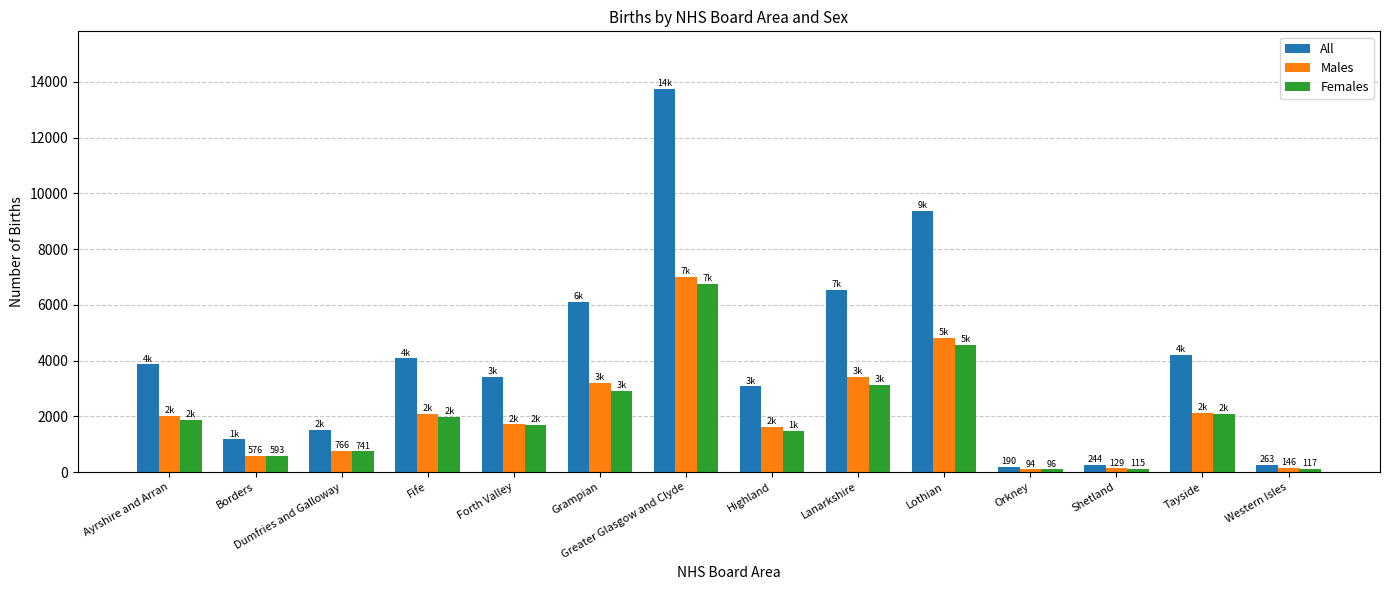

Where is Females nearest to the value 3420?

Lanarkshire